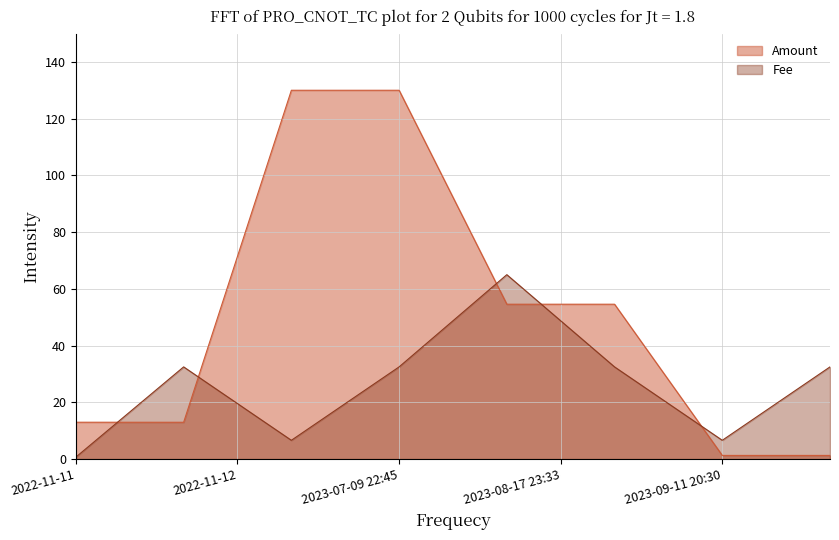

At which category is the sum across all series the highest?

2023-07-09 22:45